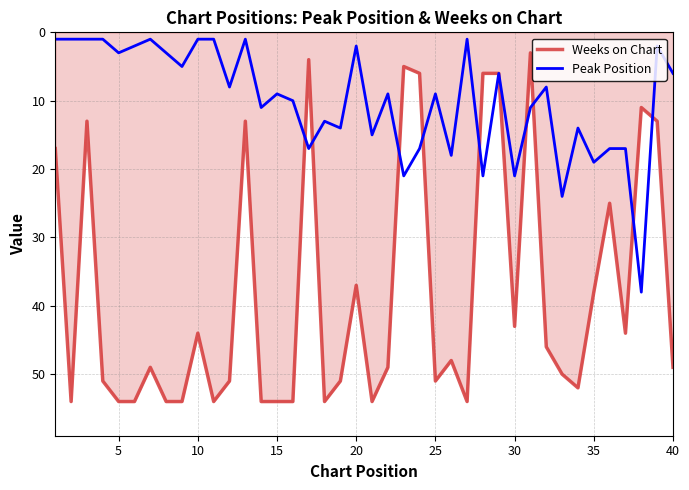

Reading left to right, extract all data points from this chart.

Weeks on Chart: 17	54	13	51	54	54	49	54	54	44	54	51	13	54	54	54	4	54	51	37	54	49	5	6	51	48	54	6	6	43	3	46	50	52	38	25	44	11	13	49
Peak Position: 1	1	1	1	3	2	1	3	5	1	1	8	1	11	9	10	17	13	14	2	15	9	21	17	9	18	1	21	6	21	11	8	24	14	19	17	17	38	2	6